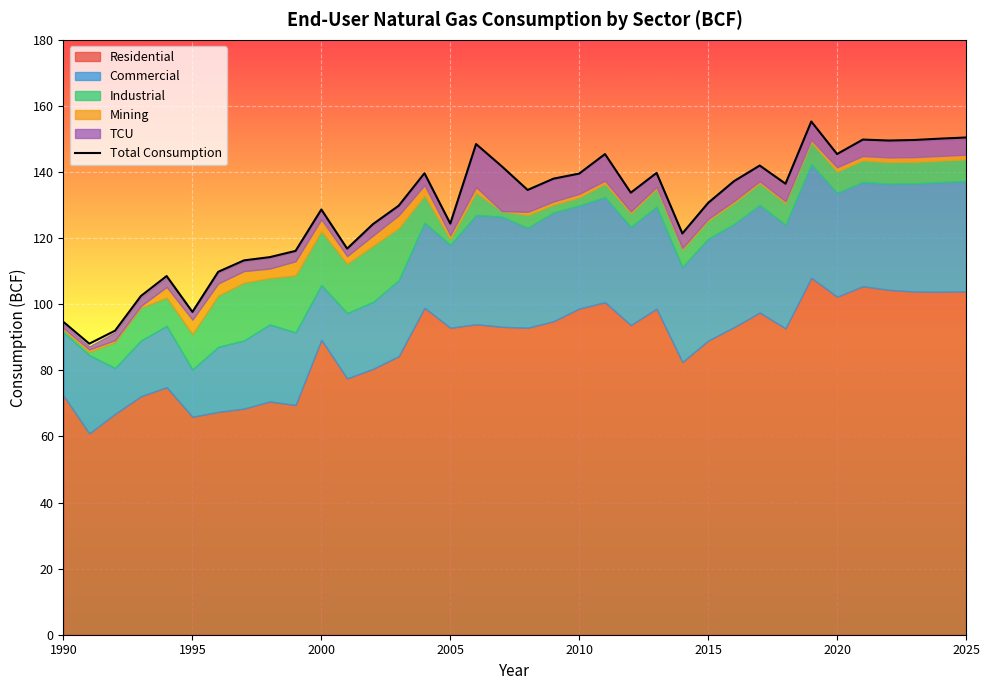

True or false: Total Consumption has a value of 244.4 at 2020.

False